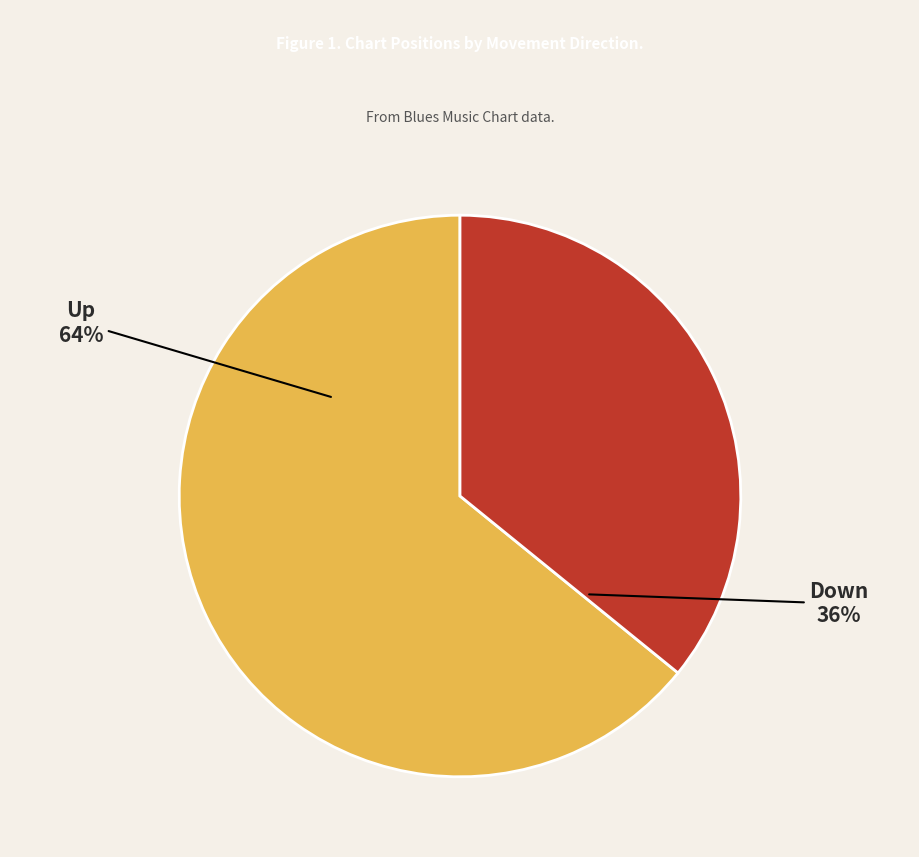

To the nearest percent, what is the average slice percentage?

50%